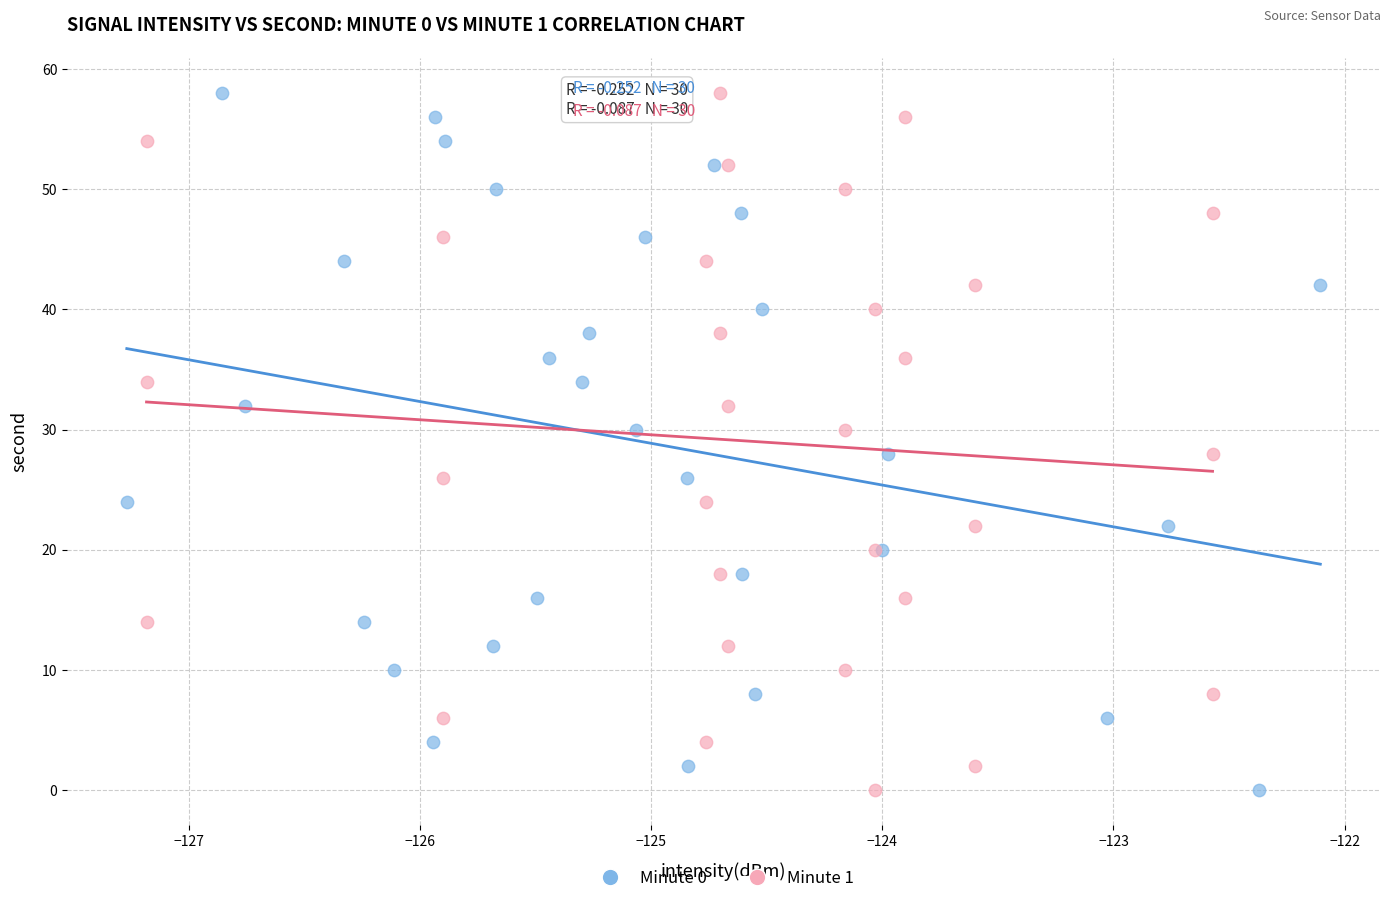

What are all the series names shown in the legend?

Minute 0, Minute 1